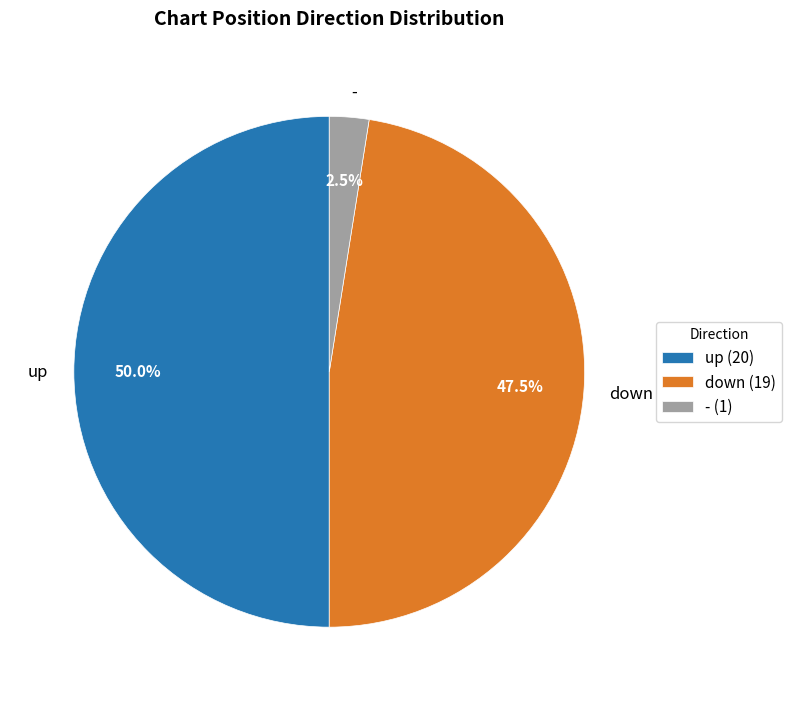

To the nearest percent, what portion does up represent?

50%